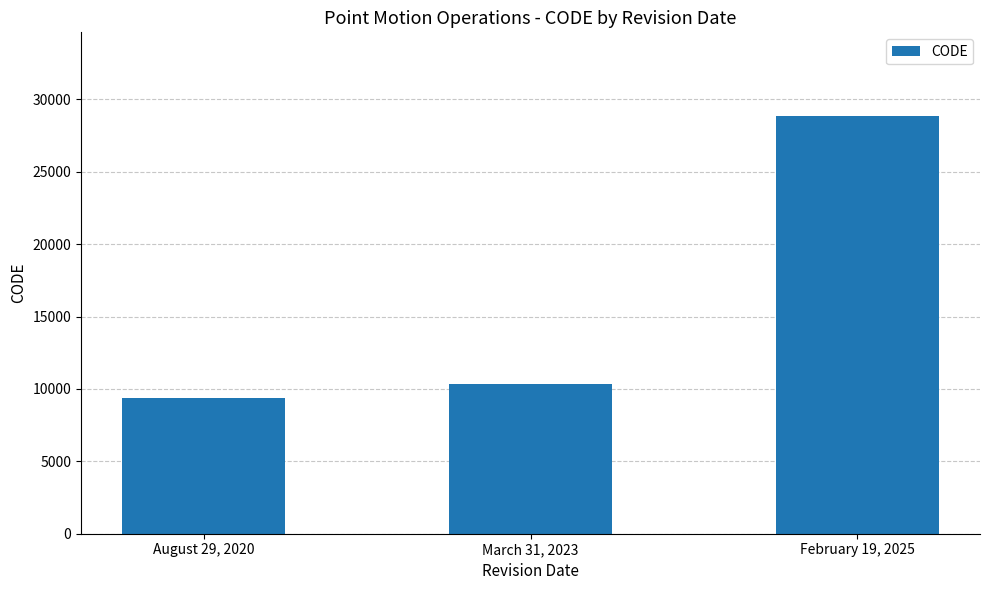

What is the maximum value shown in the chart?

28866